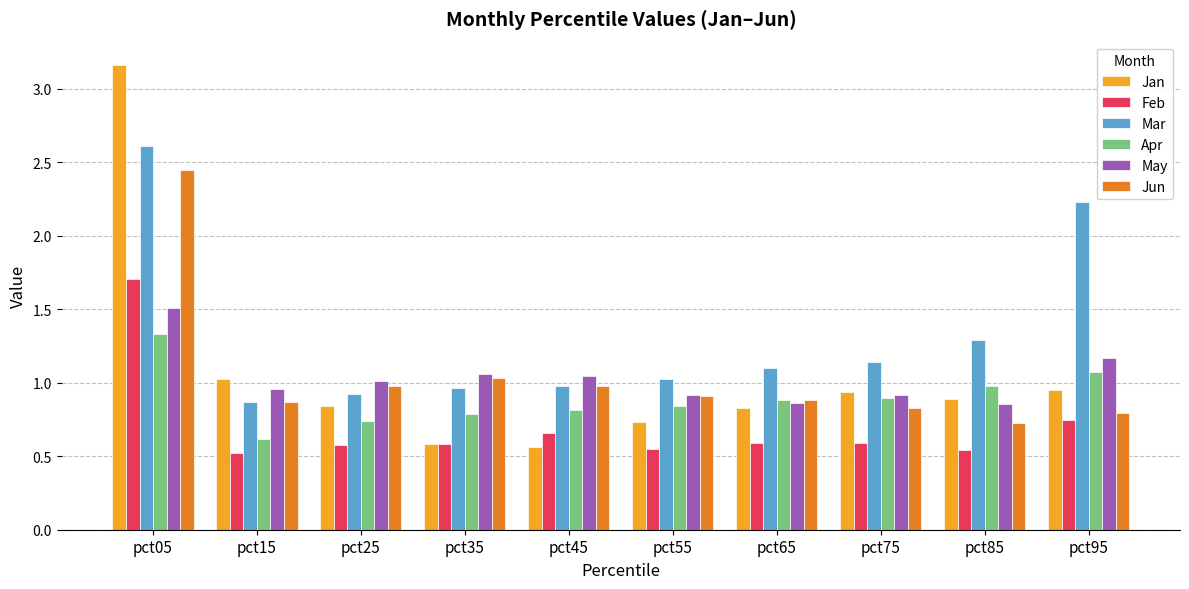

Is the value of Jun at pct35 greater than the value of Apr at pct75?

Yes